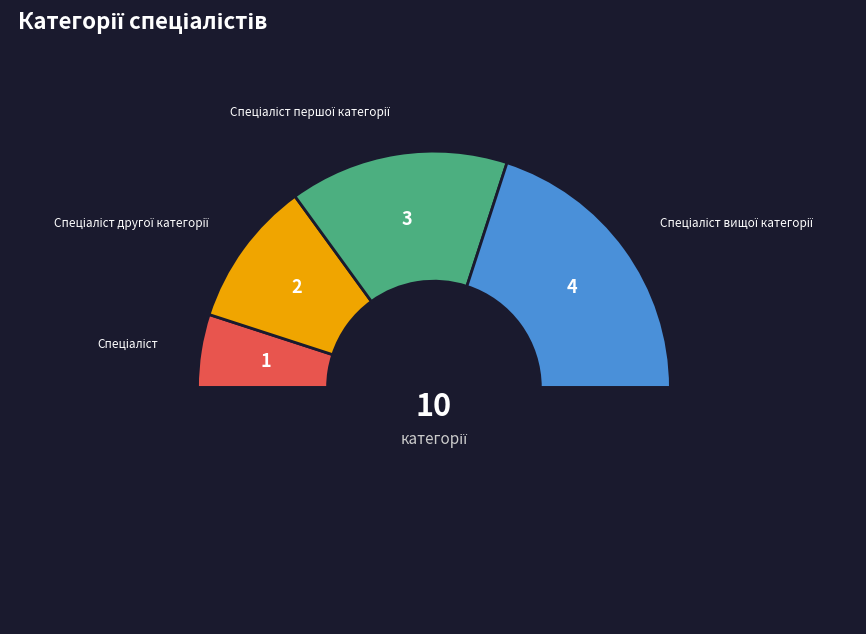

Count the number of slices in the pie.

5